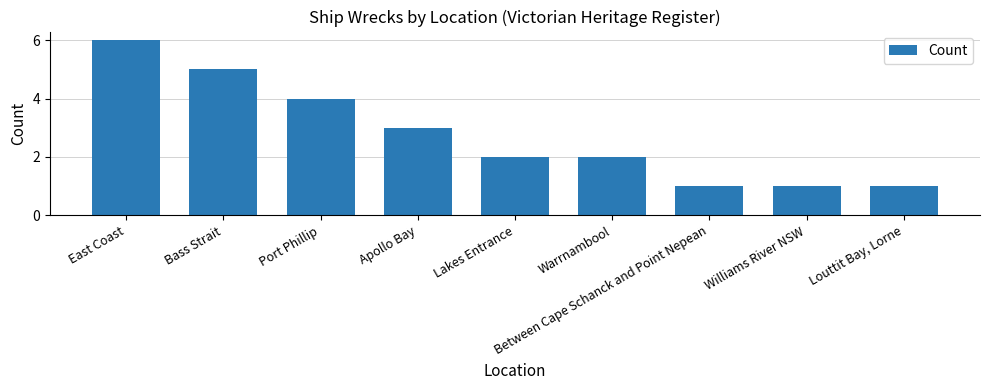

Reading left to right, list all the values displayed in this chart.

6	5	4	3	2	2	1	1	1